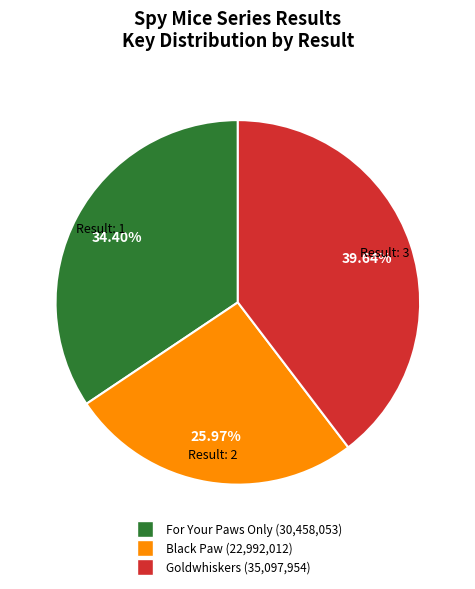

Which category has the biggest portion of the pie?

Goldwhiskers (35,097,954)